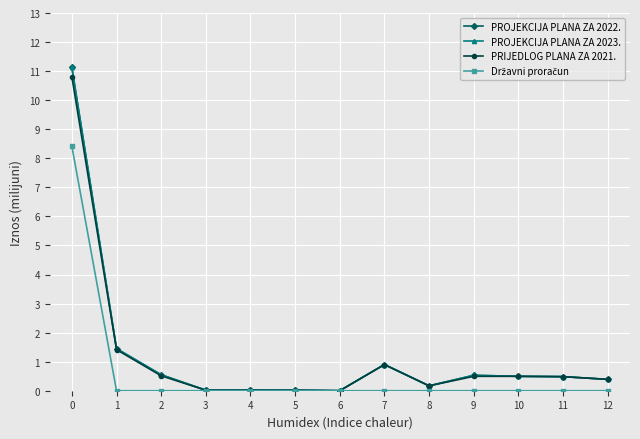

True or false: Državni proračun and PROJEKCIJA PLANA ZA 2023. intersect in this chart.

False